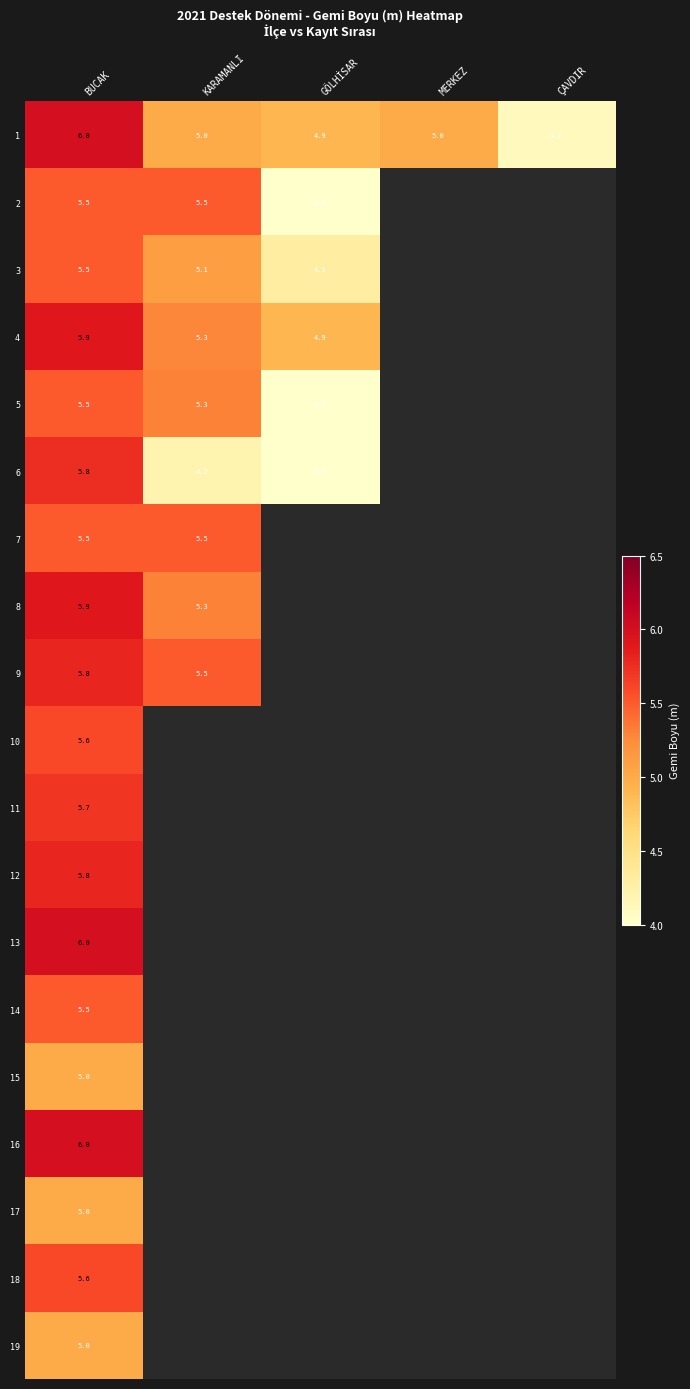

The 18 series shows 5.6 at BUCAK. True or false?

True